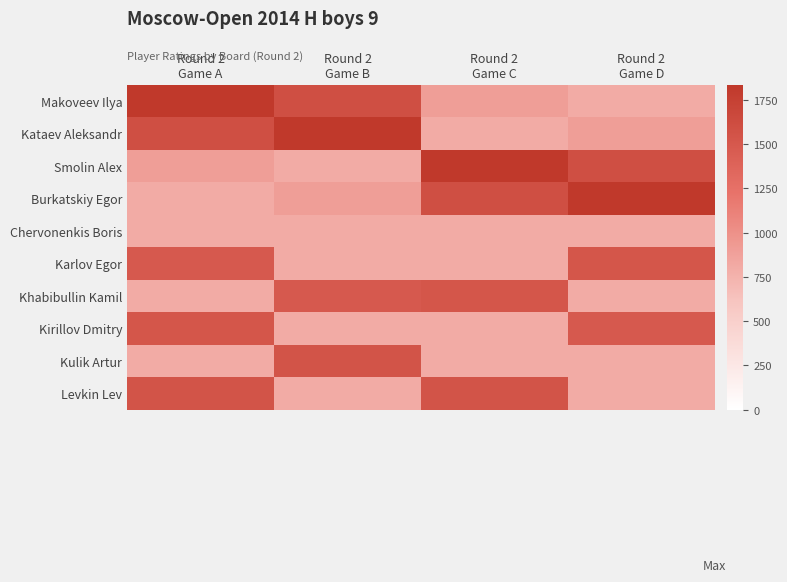

What is the difference between the highest and lowest values at Round 2
Game C?

1036